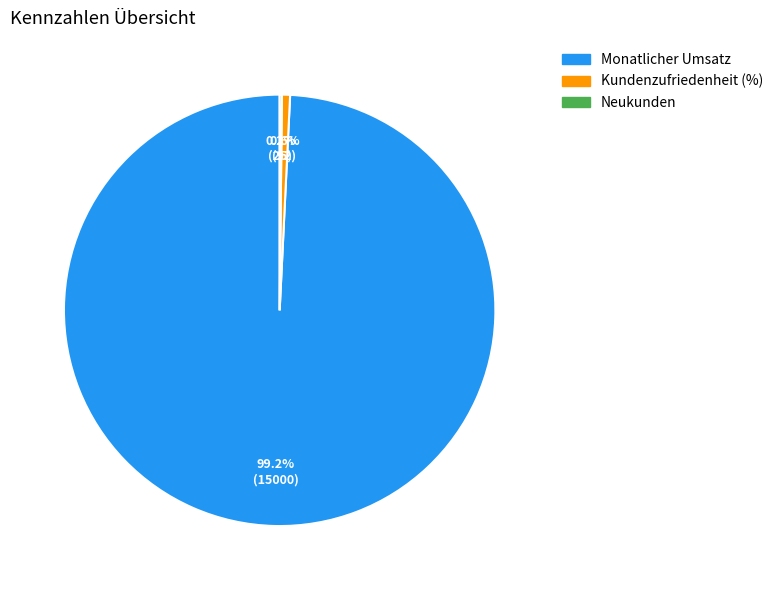

What is the total percentage of Kundenzufriedenheit (%) and Monatlicher Umsatz?

99.8%